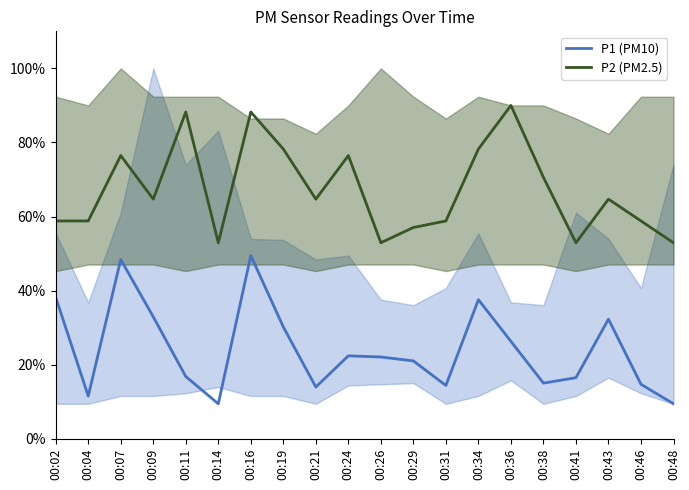

What value does the P1 (PM10) series have at 00:26?

22.1